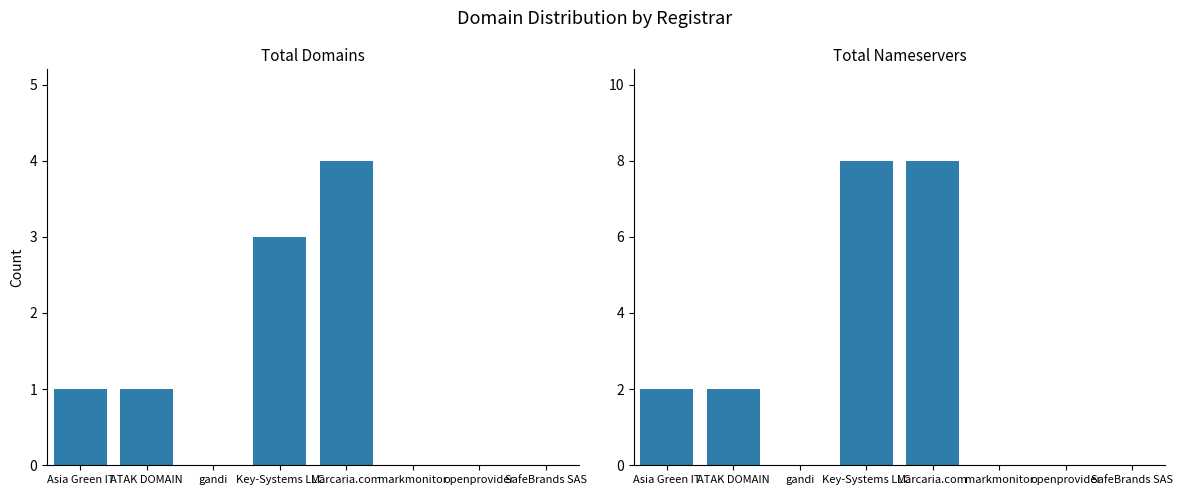

Is it true that total-nameservers equals 8 at Marcaria.com?

True